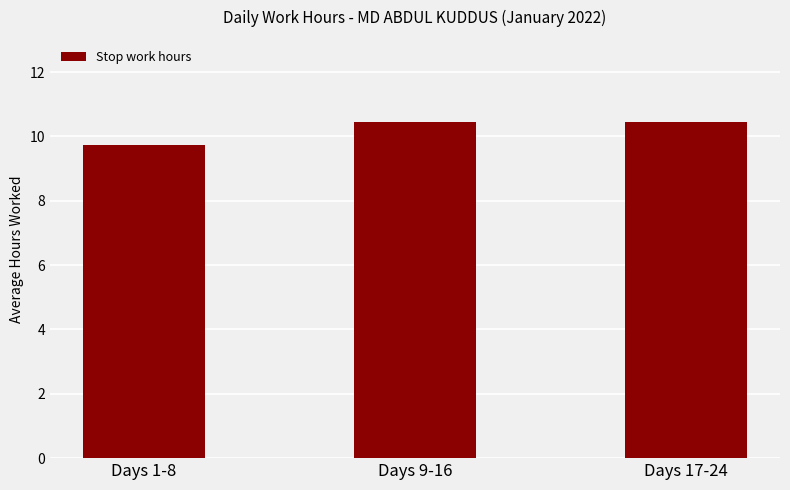

The value at Days 17-24 is 10.4. True or false?

True